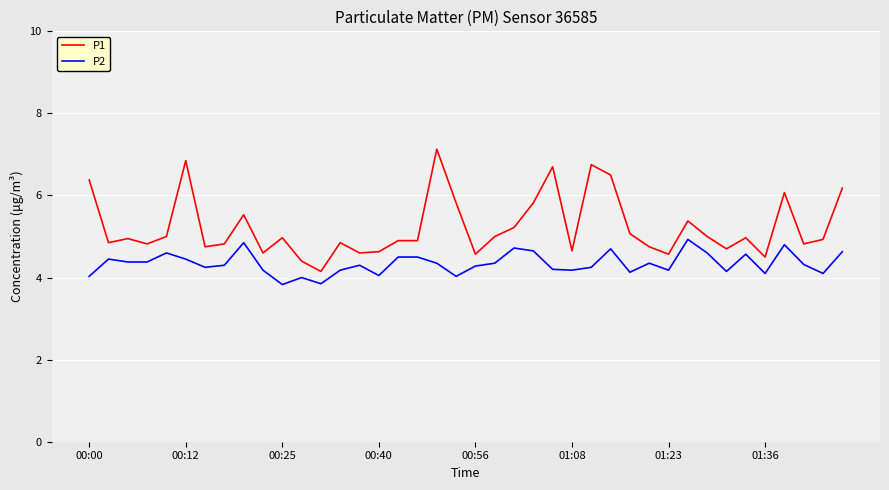

True or false: P1 and P2 intersect in this chart.

False